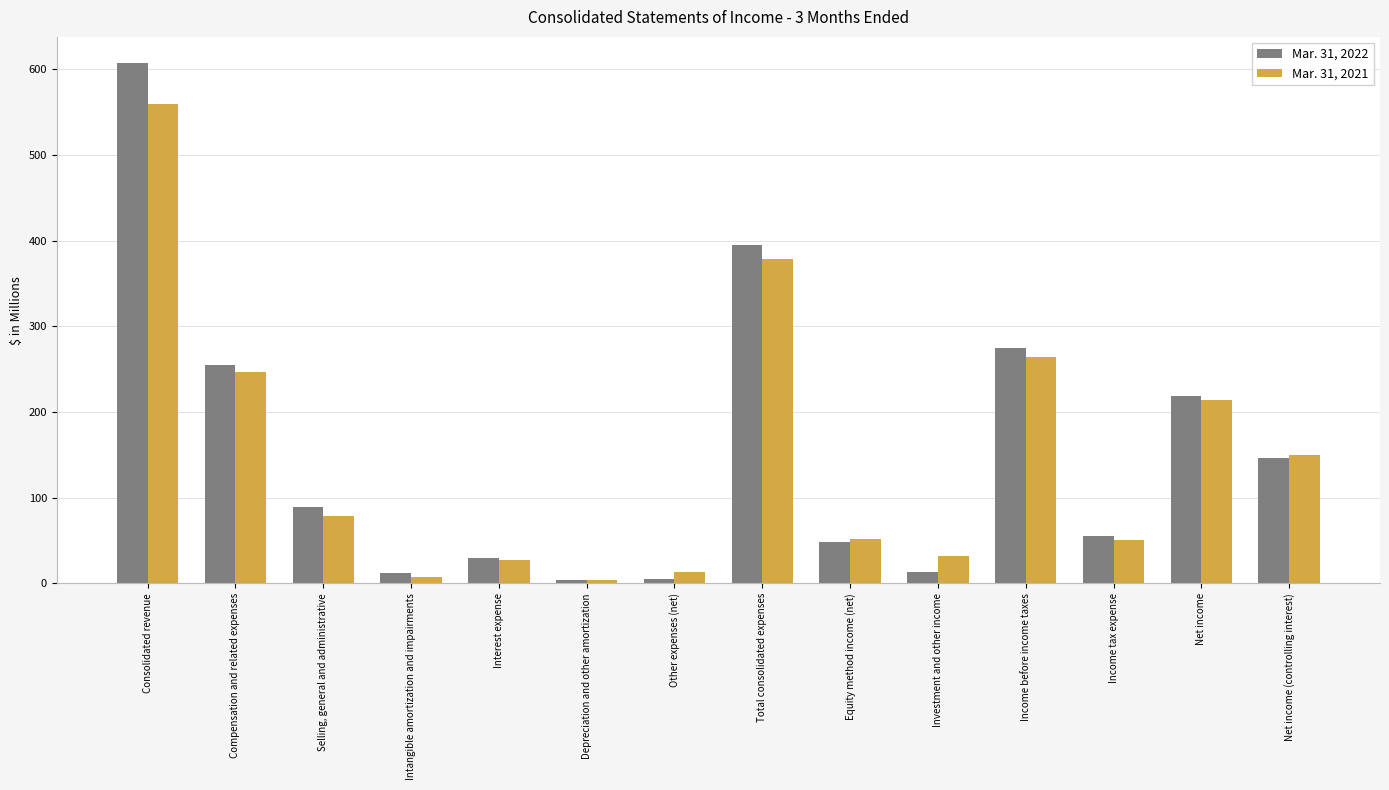

Which series has the largest range (max minus min)?

Mar. 31, 2022